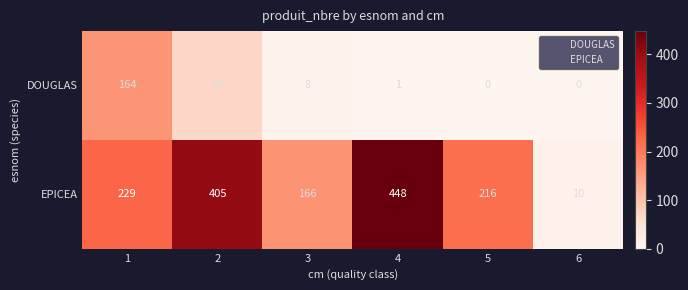

At which category is the sum across all series the highest?

2